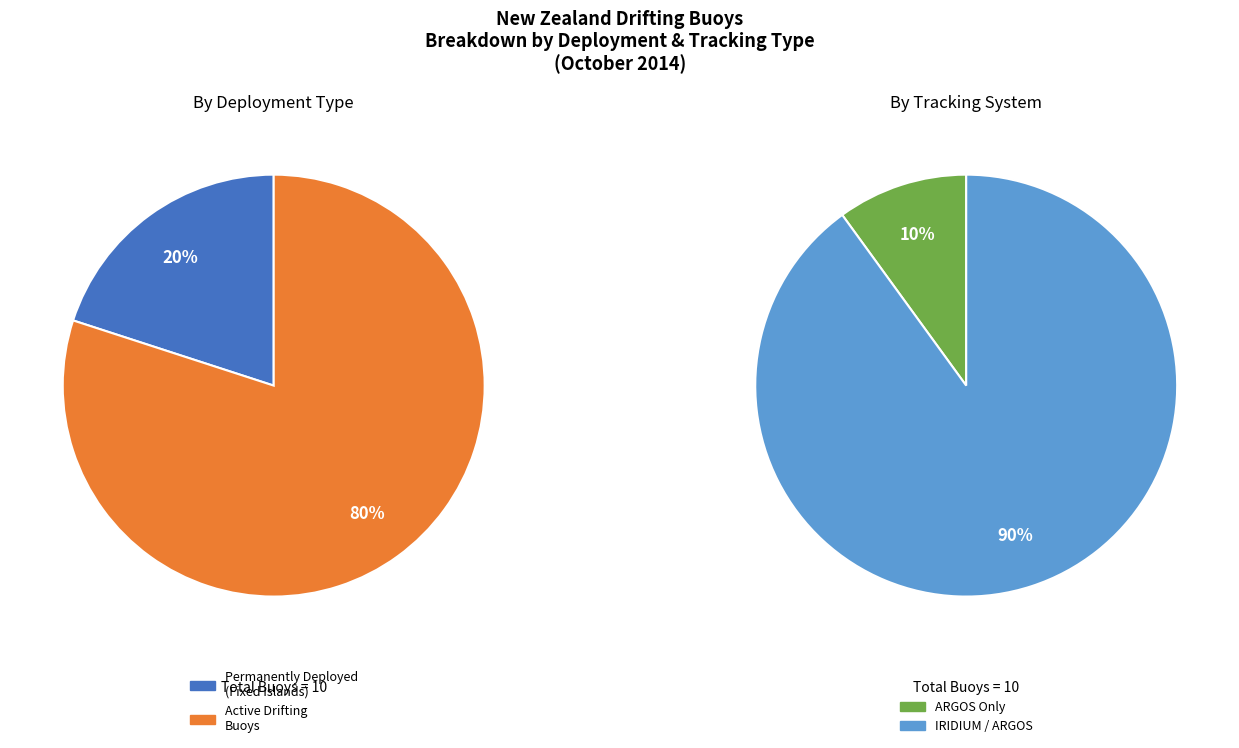

To the nearest percent, what is the combined percentage of Drifting Buoys and Permanently Deployed Buoys?

100%